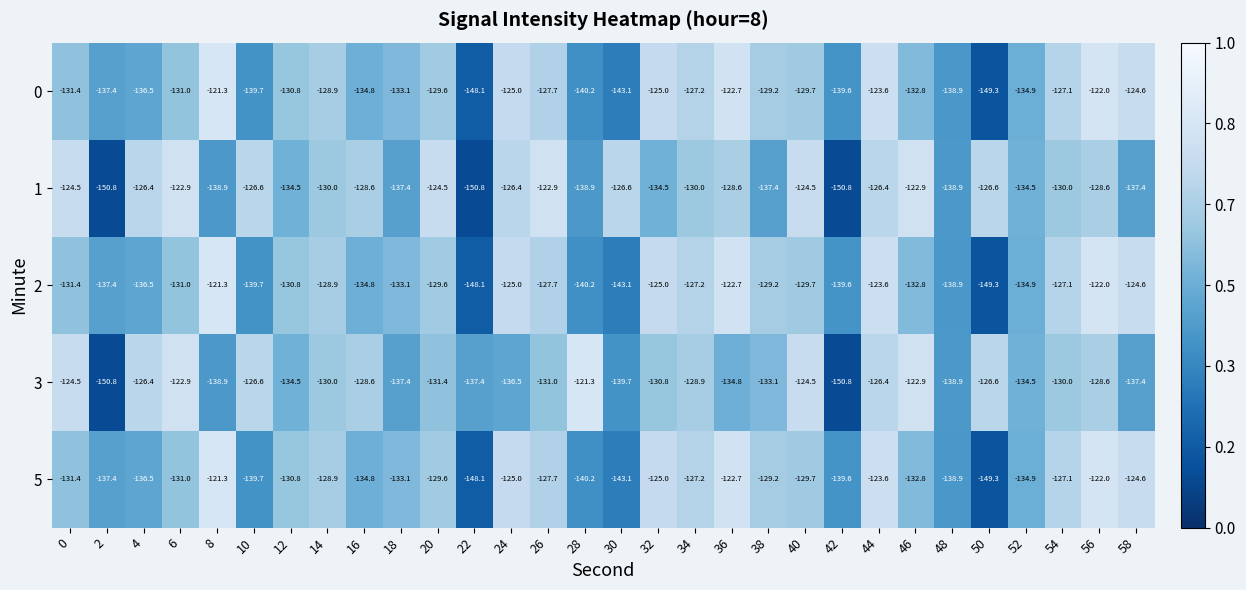

Which series has the widest spread of values?

3